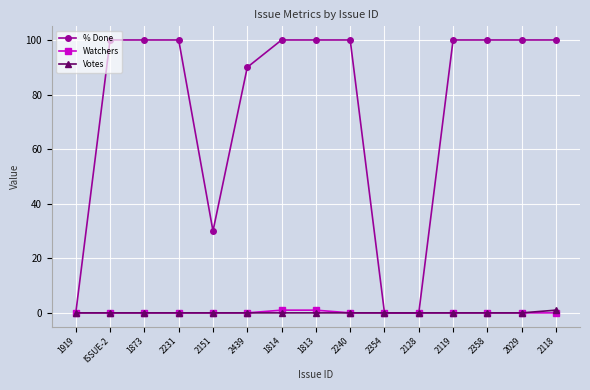

Is it true that Votes equals 0 at 1814?

True